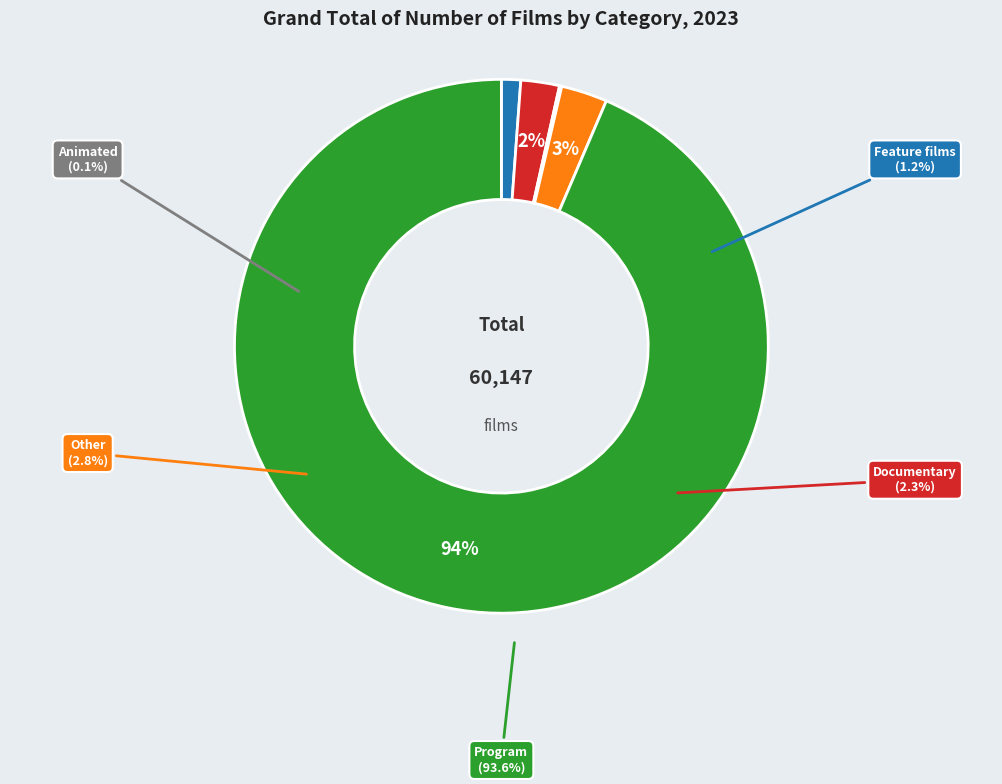

Rank the categories by value from lowest to highest.

Animated, Feature films, Documentary, Other, Program